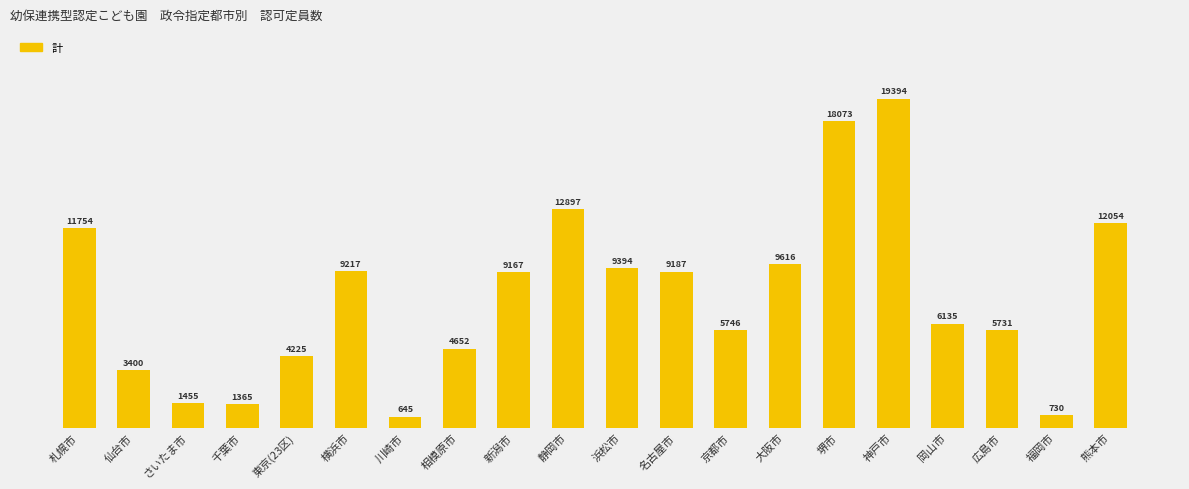

List the labels in order of value, largest first.

神戸市, 堺市, 静岡市, 熊本市, 札幌市, 大阪市, 浜松市, 横浜市, 名古屋市, 新潟市, 岡山市, 京都市, 広島市, 相模原市, 東京(23区), 仙台市, さいたま市, 千葉市, 福岡市, 川崎市